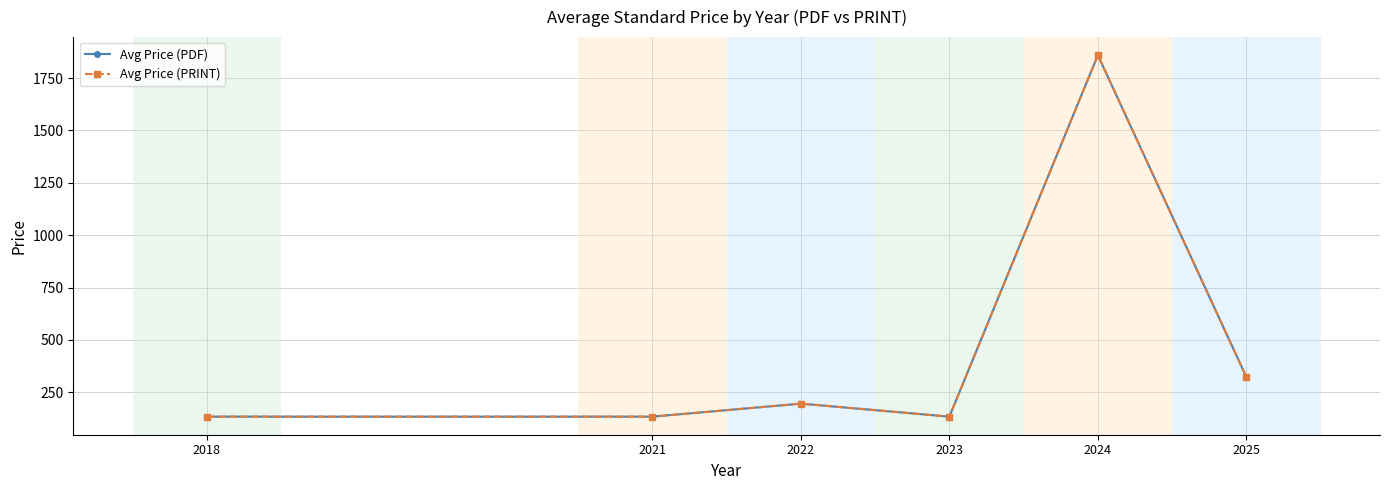

List the series in order of their peak value, highest first.

Avg Price (PDF), Avg Price (PRINT)